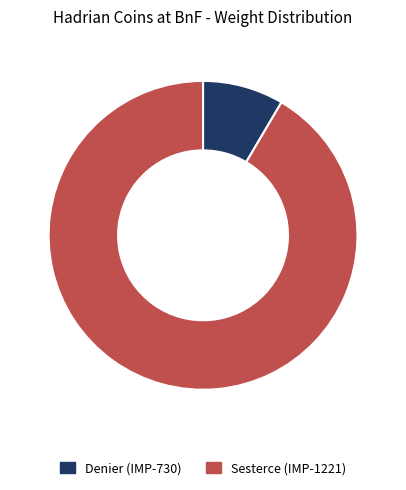

Which category has the biggest portion of the pie?

Sesterce (IMP-1221)